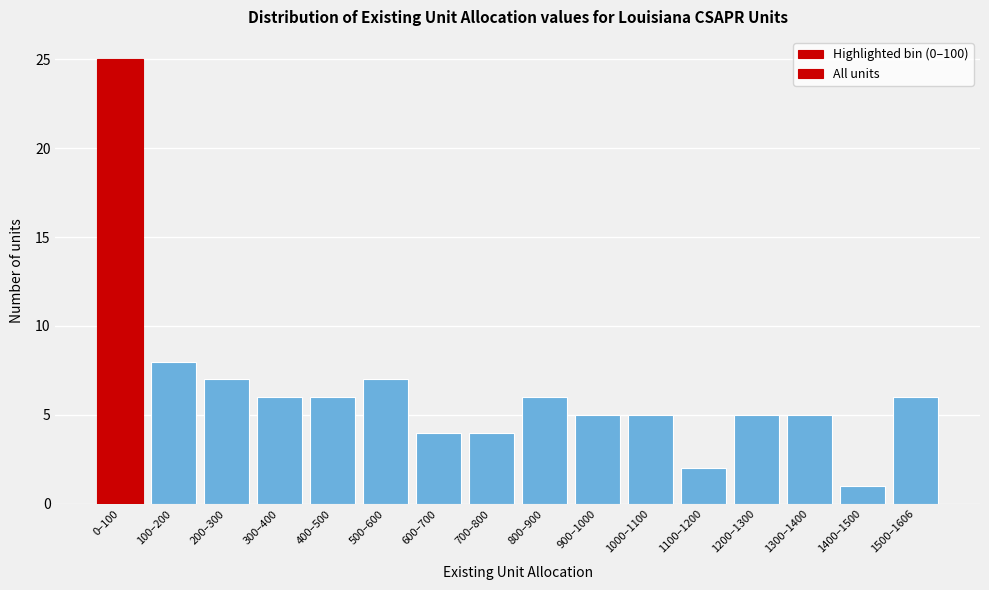

Reading left to right, list all the values displayed in this chart.

25	8	7	6	6	7	4	4	6	5	5	2	5	5	1	6